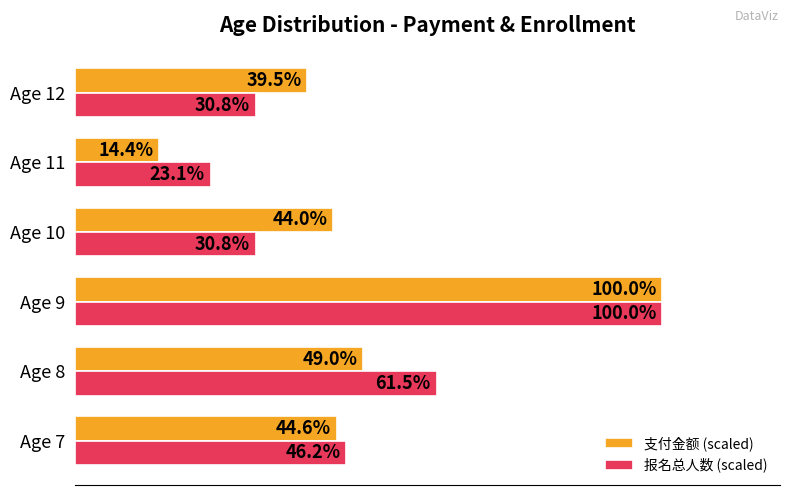

Which label corresponds to the largest value in the chart?

Age 9